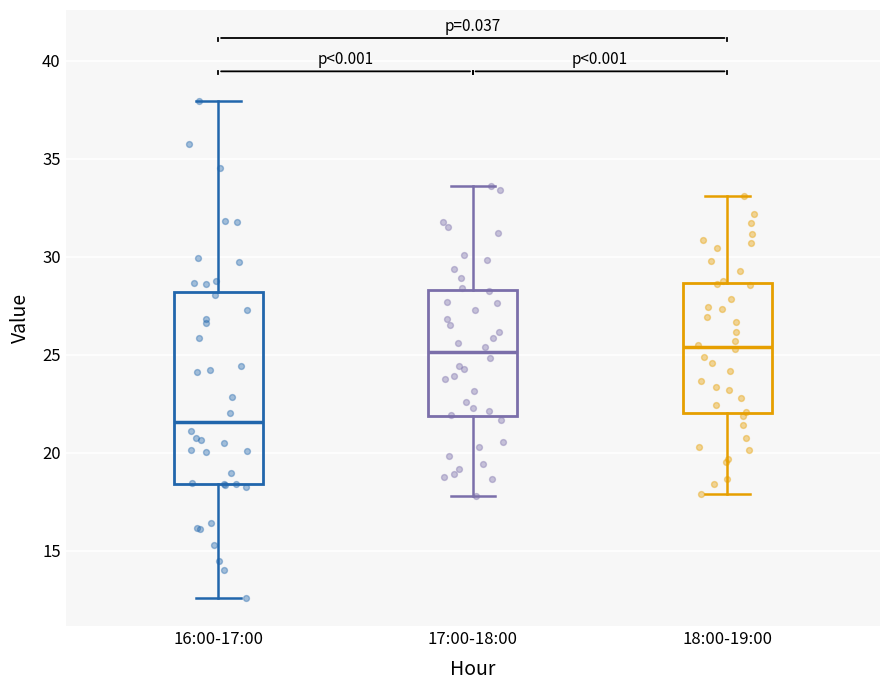

Where does the median line of the box for 18:00-19:00 sit on the y-axis? The values are not printed on the chart, so give them approximately, as read against the axis.

25.5